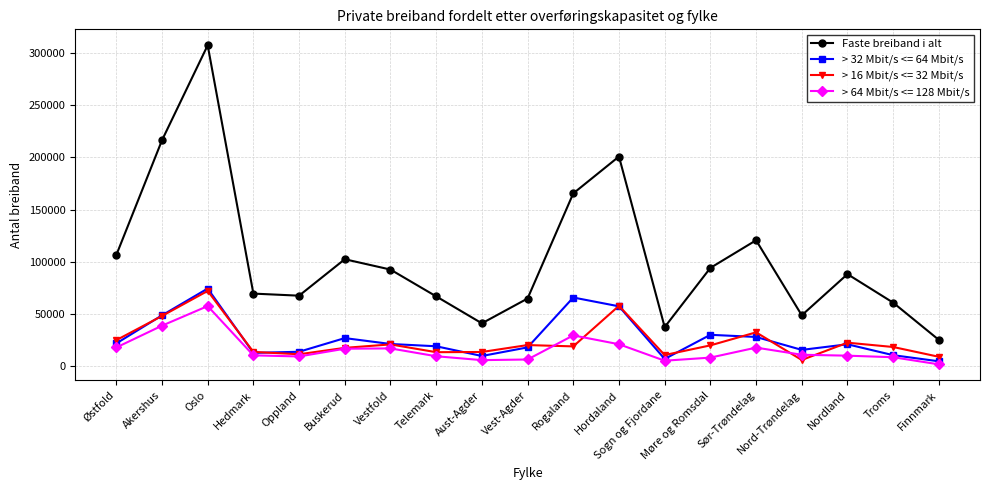

Which series has the widest spread of values?

Faste breiband i alt